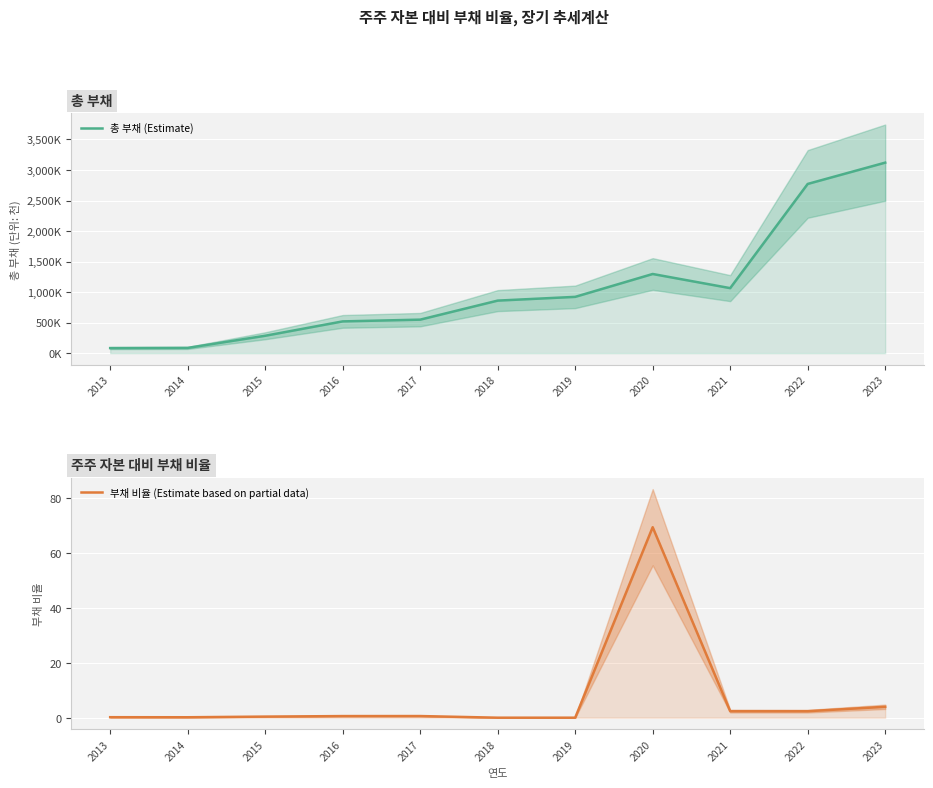

True or false: 총 부채 (Estimate) and 부채 비율 (Estimate based on partial data) intersect in this chart.

False